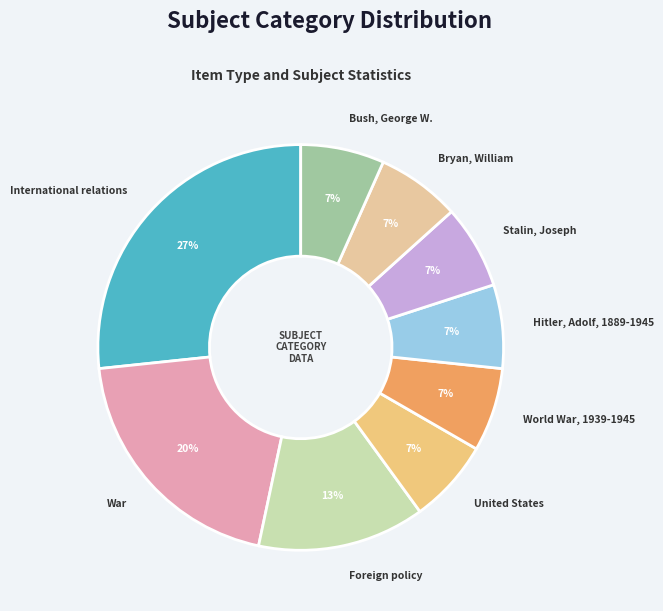

Is Stalin, Joseph the majority of the pie?

No